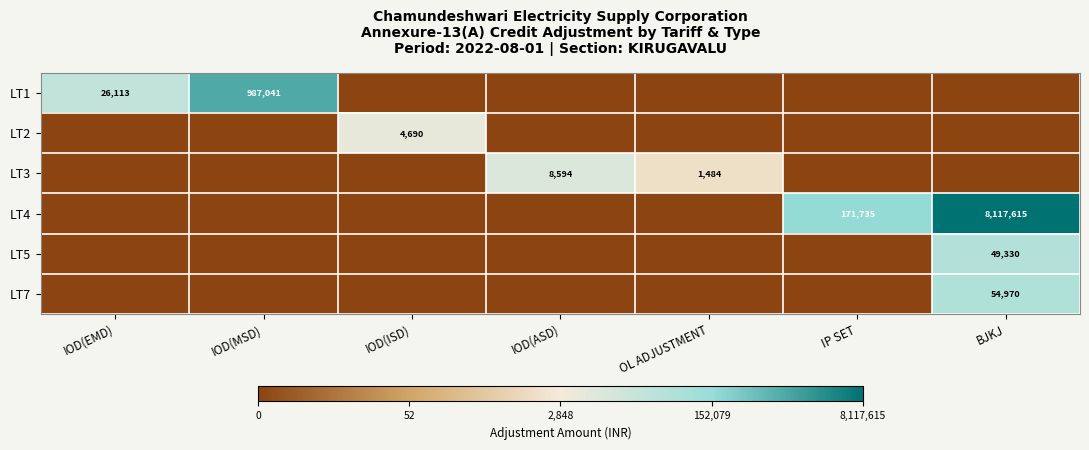

The value of LT1 at IOD(EMD) is 26113. True or false?

True